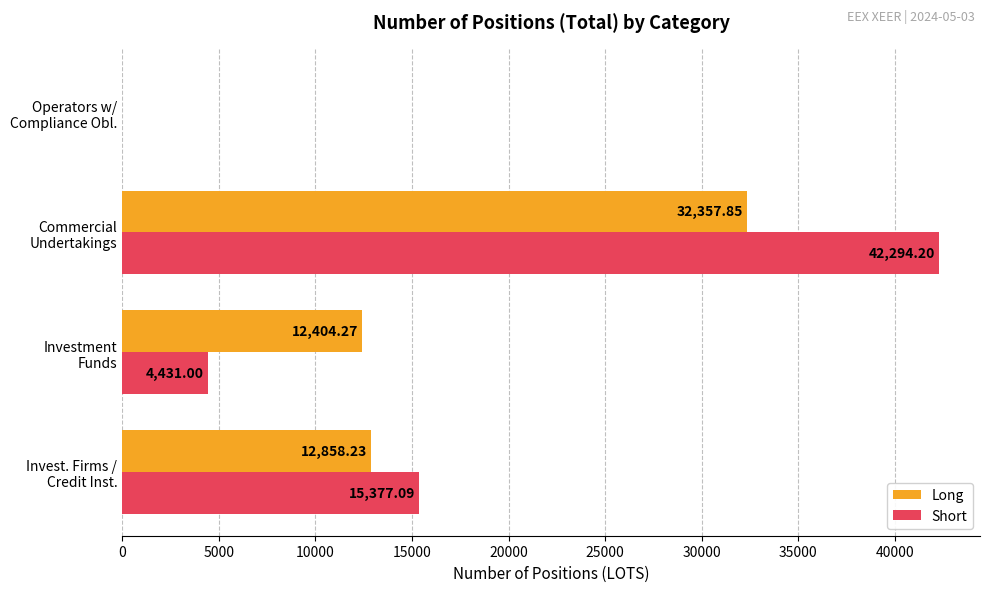

Which series has the largest total across all categories?

Short